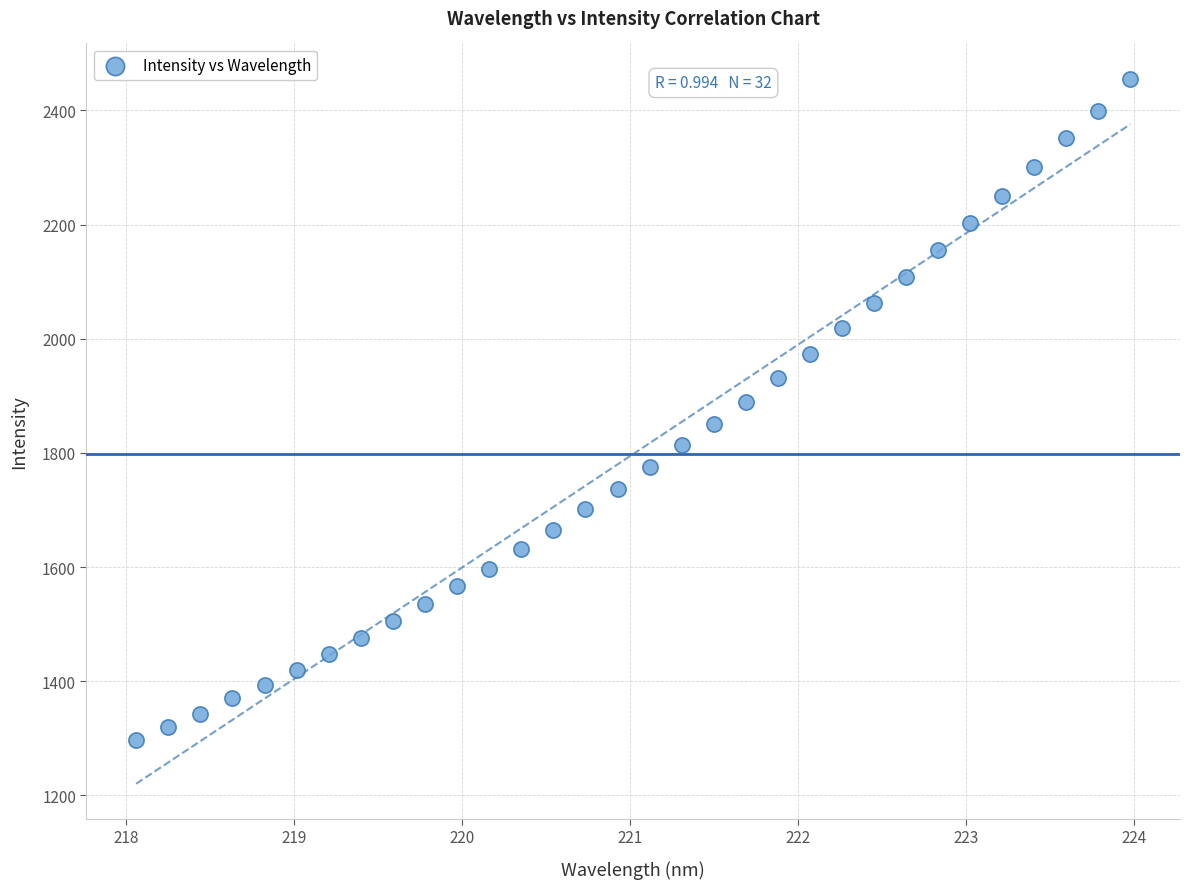

What is the range of X values (max minus min)?

5.9